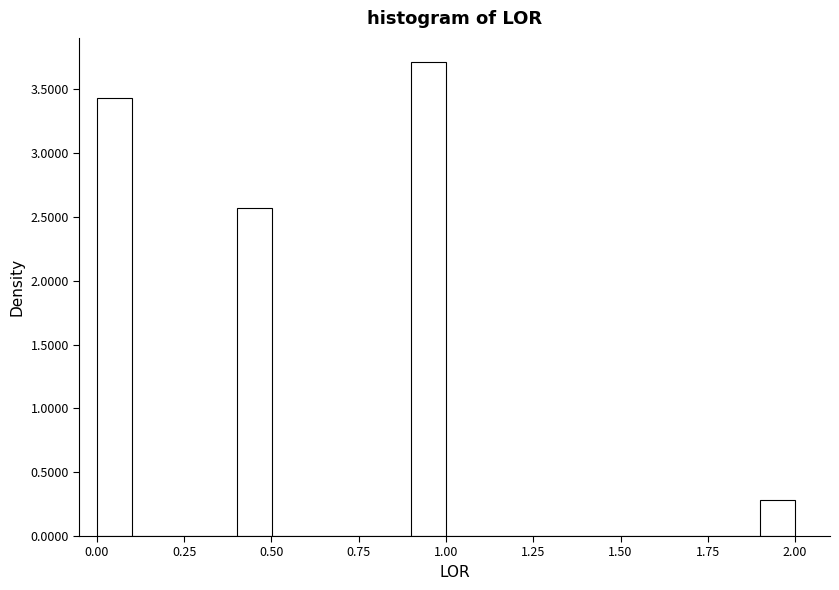

Read against the x-axis, roughly where is the centre of the tallest bar?

0.95